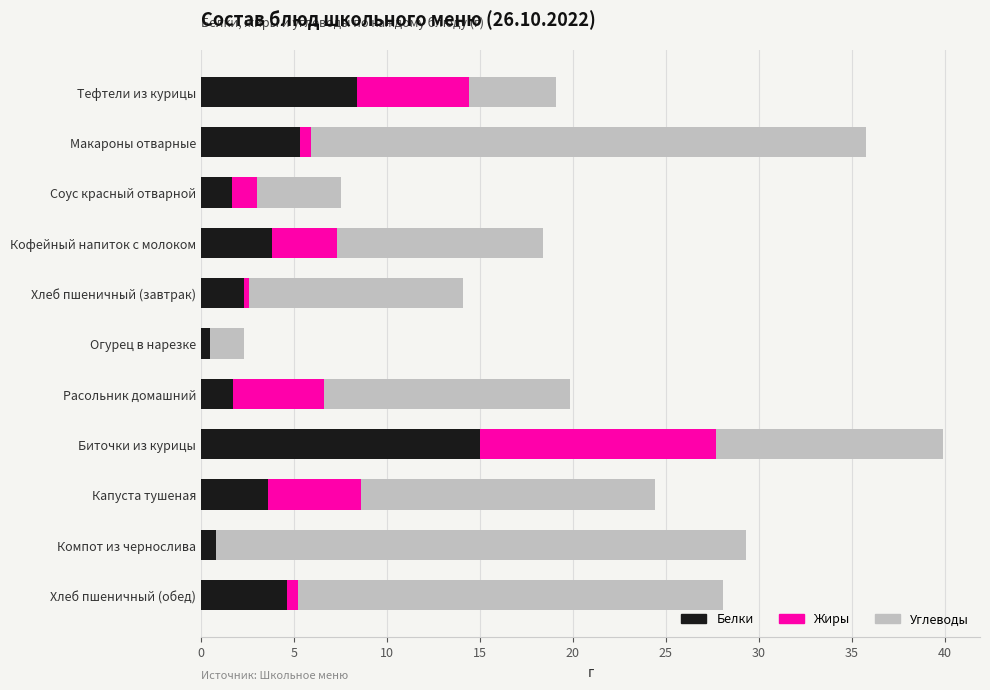

At which category is the sum across all series the highest?

Биточки из курицы